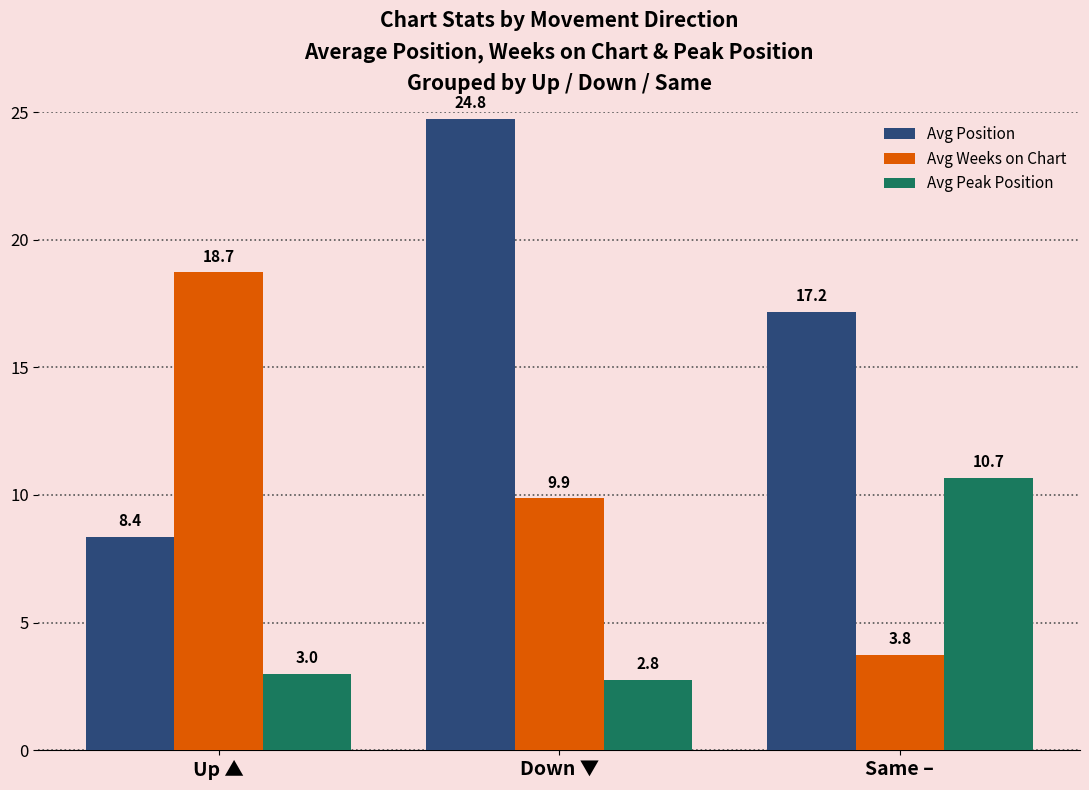

What is the difference between the highest and lowest values at Up ▲?

15.7